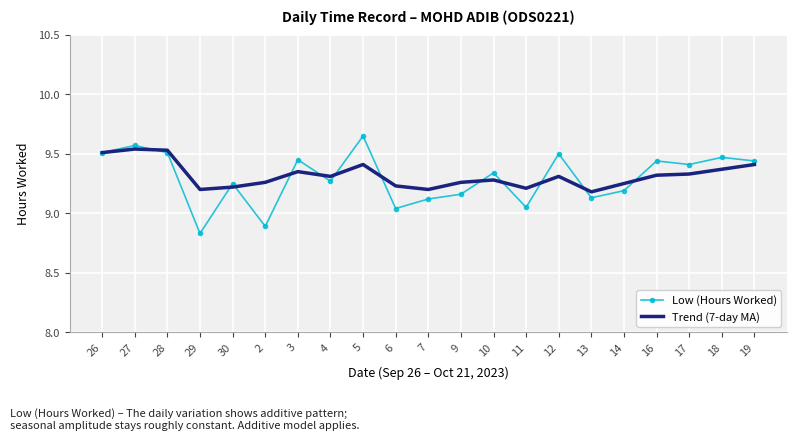

True or false: Trend (7-day MA) and Low (Hours Worked) cross at least once.

True